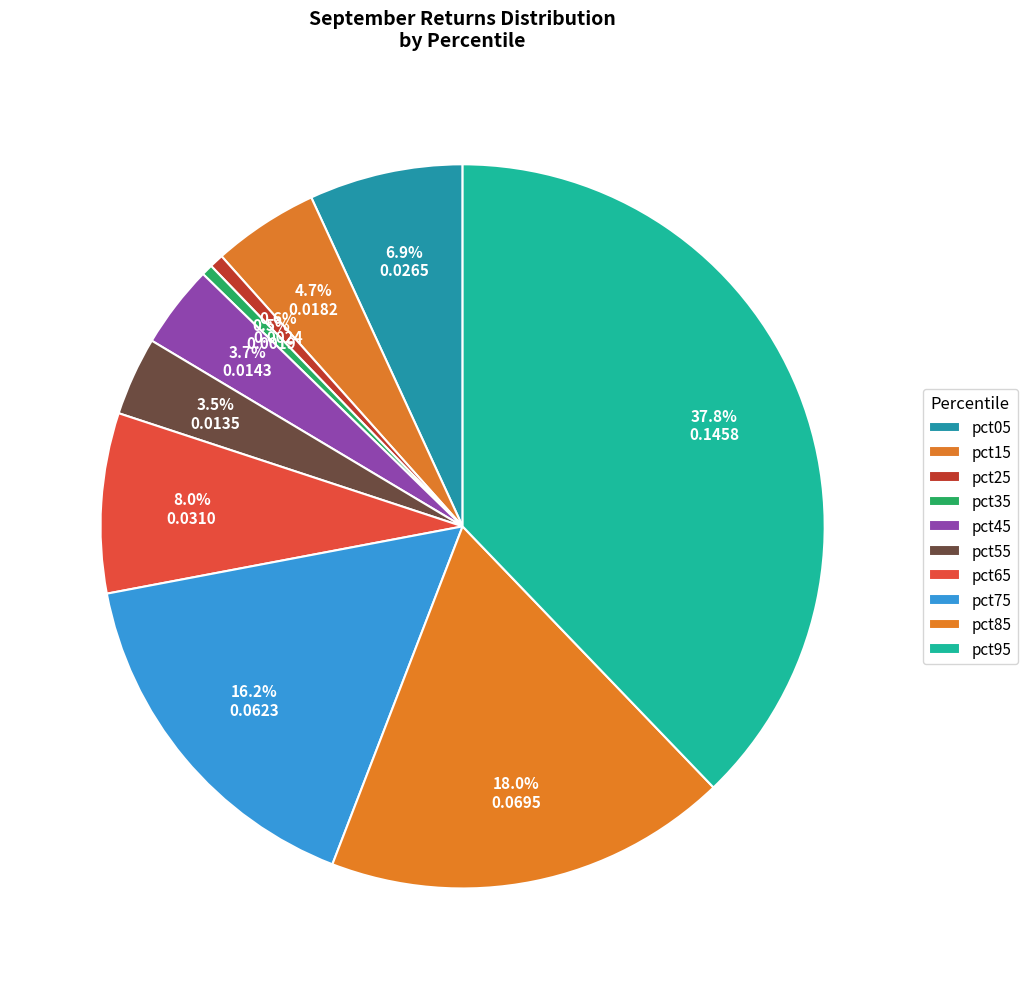

Combined, do pct35 and pct65 account for over 50%?

No